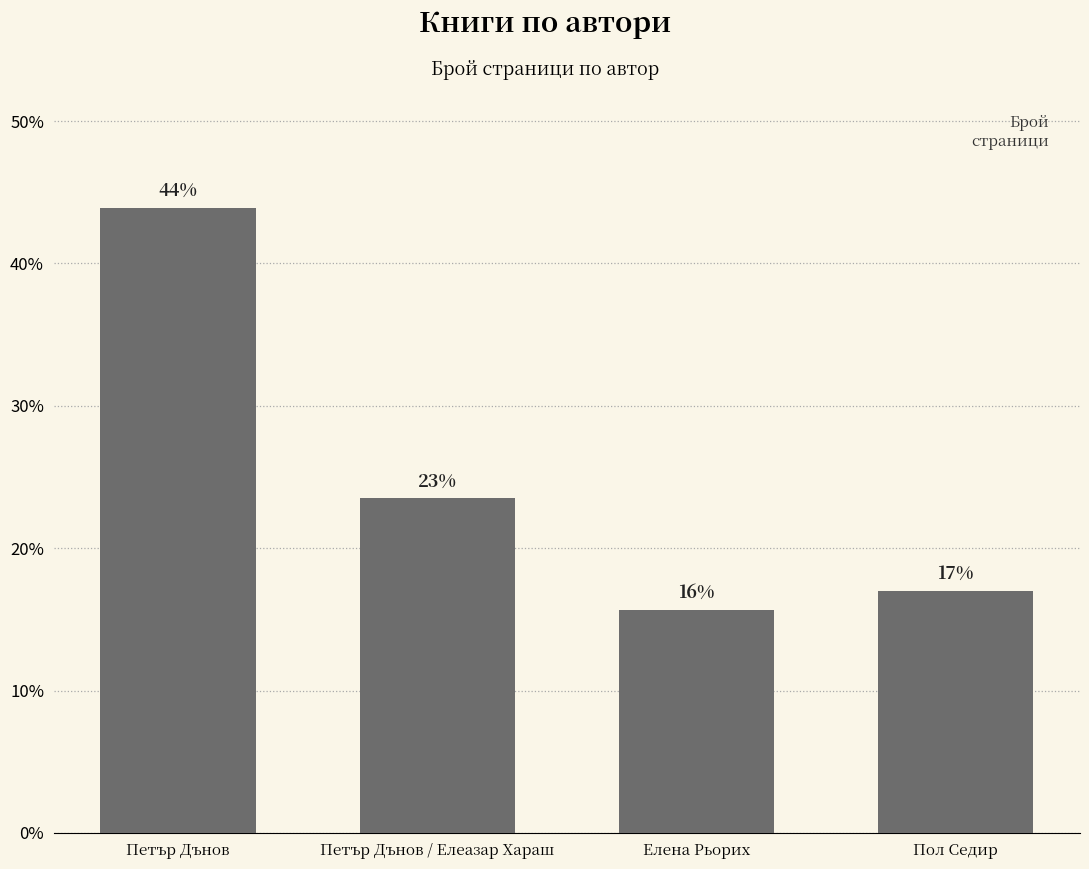

The chart shows a value of 66.6 at Петър Дънов. True or false?

False